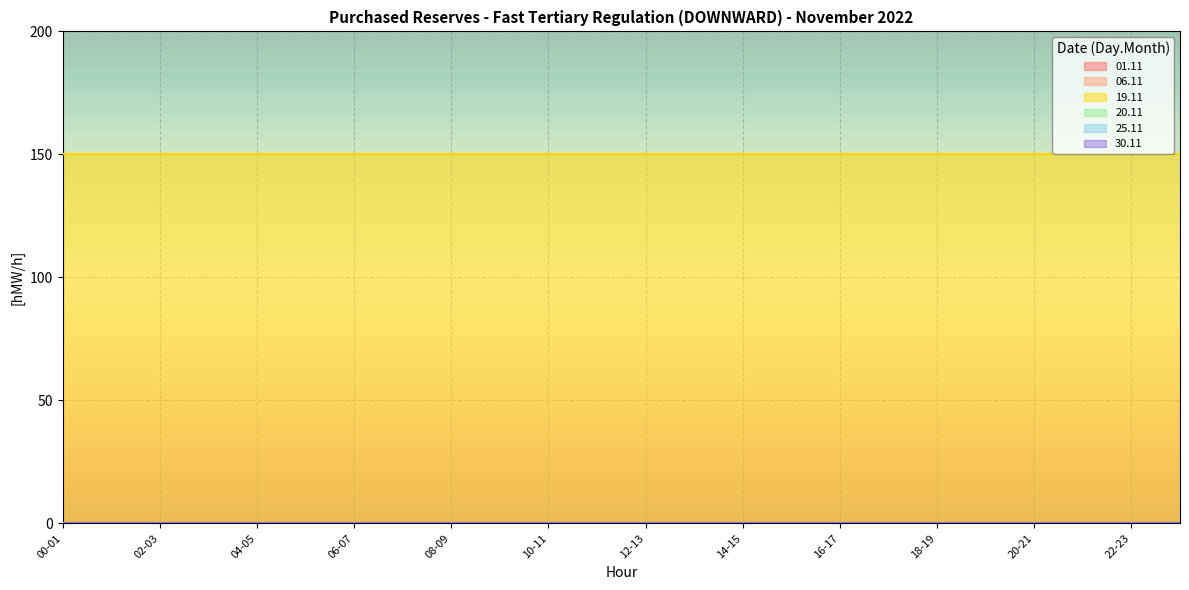

Reading left to right, what are all the values shown in this chart?

01.11: 00-01=0	01-02=0	02-03=0	03-04=0	04-05=0	05-06=0	06-07=0	07-08=0	08-09=0	09-10=0	10-11=0	11-12=0	12-13=0	13-14=0	14-15=0	15-16=0	16-17=0	17-18=0	18-19=0	19-20=0	20-21=0	21-22=0	22-23=0	23-24=0
06.11: 00-01=0	01-02=0	02-03=0	03-04=0	04-05=0	05-06=0	06-07=0	07-08=0	08-09=0	09-10=0	10-11=0	11-12=0	12-13=0	13-14=0	14-15=0	15-16=0	16-17=0	17-18=0	18-19=0	19-20=0	20-21=0	21-22=0	22-23=0	23-24=0
19.11: 00-01=150	01-02=150	02-03=150	03-04=150	04-05=150	05-06=150	06-07=150	07-08=150	08-09=150	09-10=150	10-11=150	11-12=150	12-13=150	13-14=150	14-15=150	15-16=150	16-17=150	17-18=150	18-19=150	19-20=150	20-21=150	21-22=150	22-23=150	23-24=150
20.11: 00-01=0	01-02=0	02-03=0	03-04=0	04-05=0	05-06=0	06-07=0	07-08=0	08-09=0	09-10=0	10-11=0	11-12=0	12-13=0	13-14=0	14-15=0	15-16=0	16-17=0	17-18=0	18-19=0	19-20=0	20-21=0	21-22=0	22-23=0	23-24=0
25.11: 00-01=0	01-02=0	02-03=0	03-04=0	04-05=0	05-06=0	06-07=0	07-08=0	08-09=0	09-10=0	10-11=0	11-12=0	12-13=0	13-14=0	14-15=0	15-16=0	16-17=0	17-18=0	18-19=0	19-20=0	20-21=0	21-22=0	22-23=0	23-24=0
30.11: 00-01=0	01-02=0	02-03=0	03-04=0	04-05=0	05-06=0	06-07=0	07-08=0	08-09=0	09-10=0	10-11=0	11-12=0	12-13=0	13-14=0	14-15=0	15-16=0	16-17=0	17-18=0	18-19=0	19-20=0	20-21=0	21-22=0	22-23=0	23-24=0